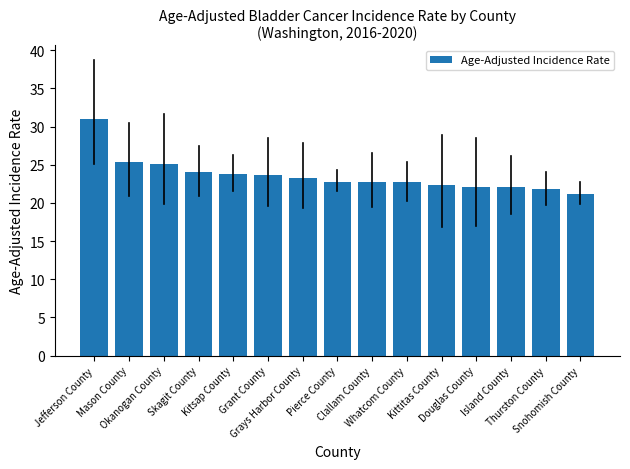

Approximately how many times larger is the value at Whatcom County compared to Island County?

1.0